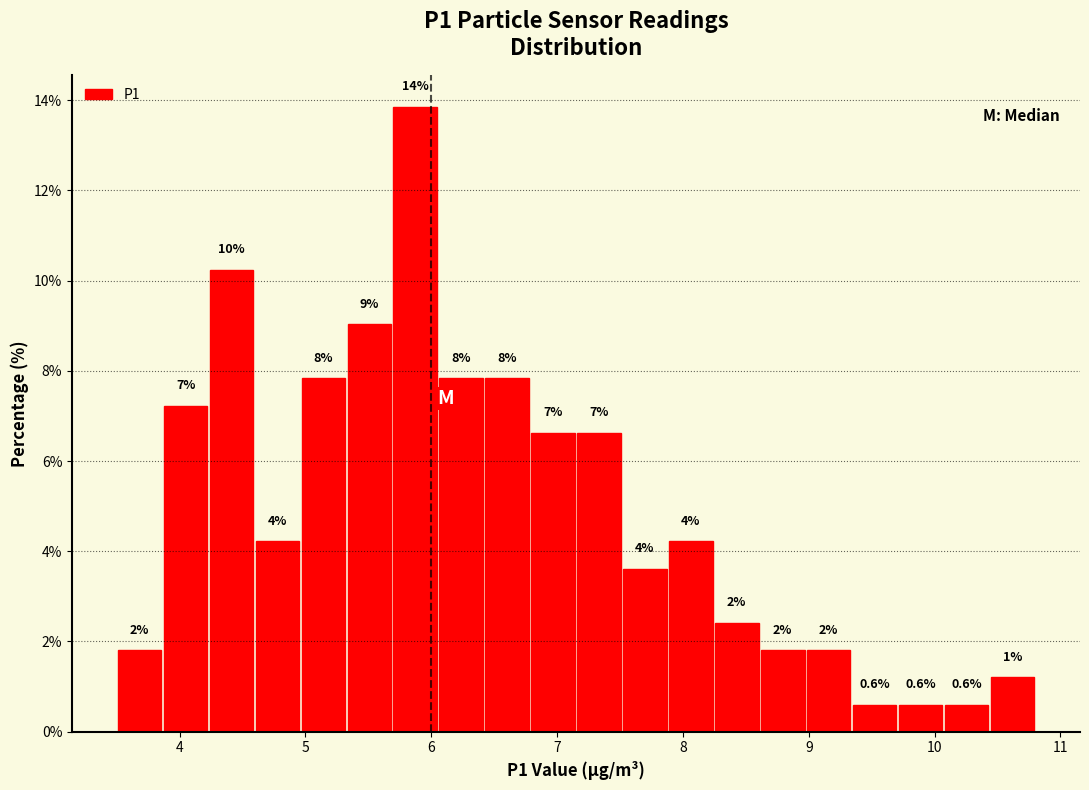

Around what value on the x-axis is the tallest bar? Give the approximate position of its centre, as read against the axis.

5.9